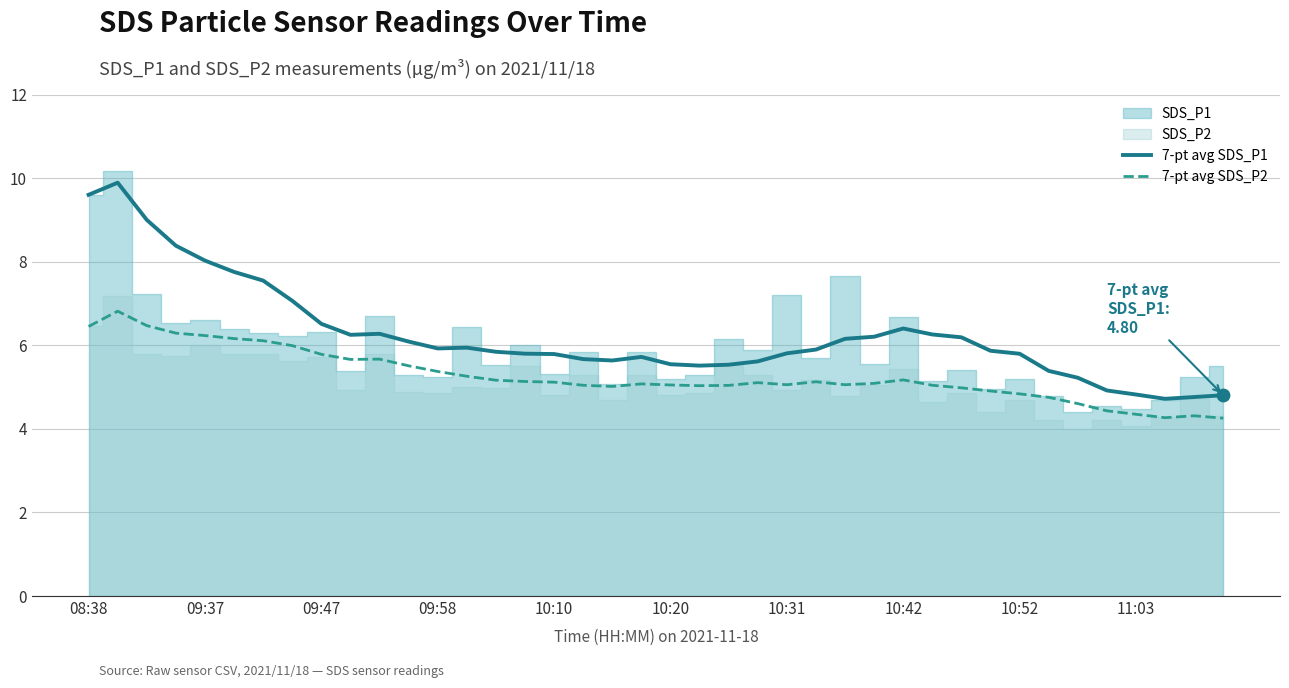

True or false: 7-pt avg SDS_P1 and 7-pt avg SDS_P2 cross at least once.

False